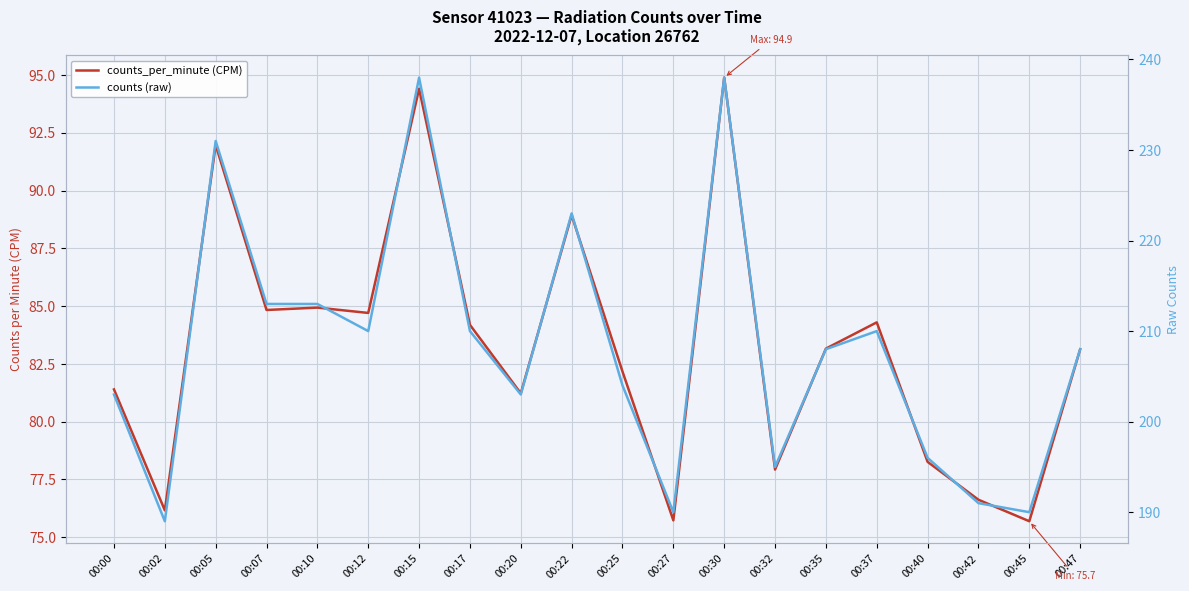

What is the maximum value for counts (raw)?

238.0